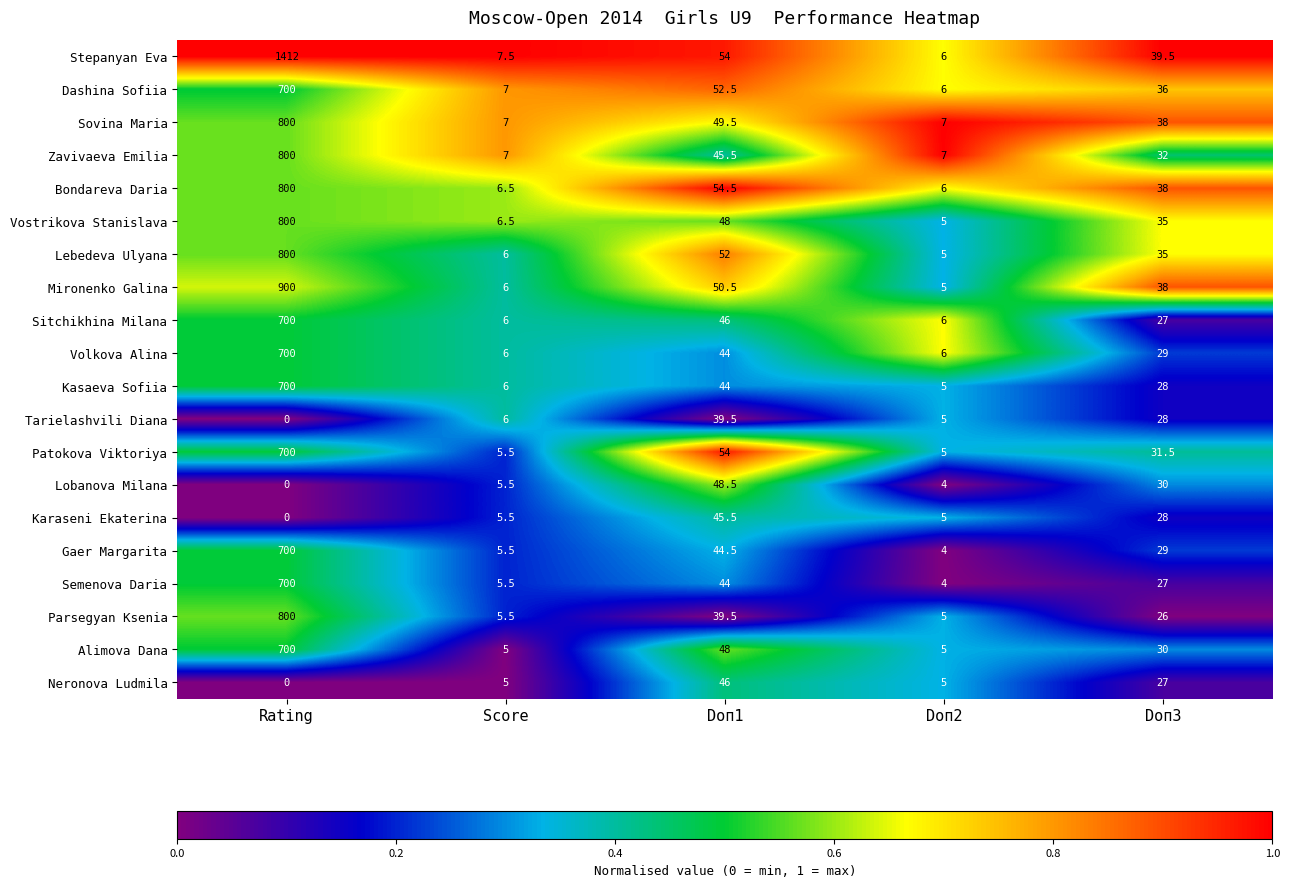

What is the sum of all Gaer Margarita values?

783.0